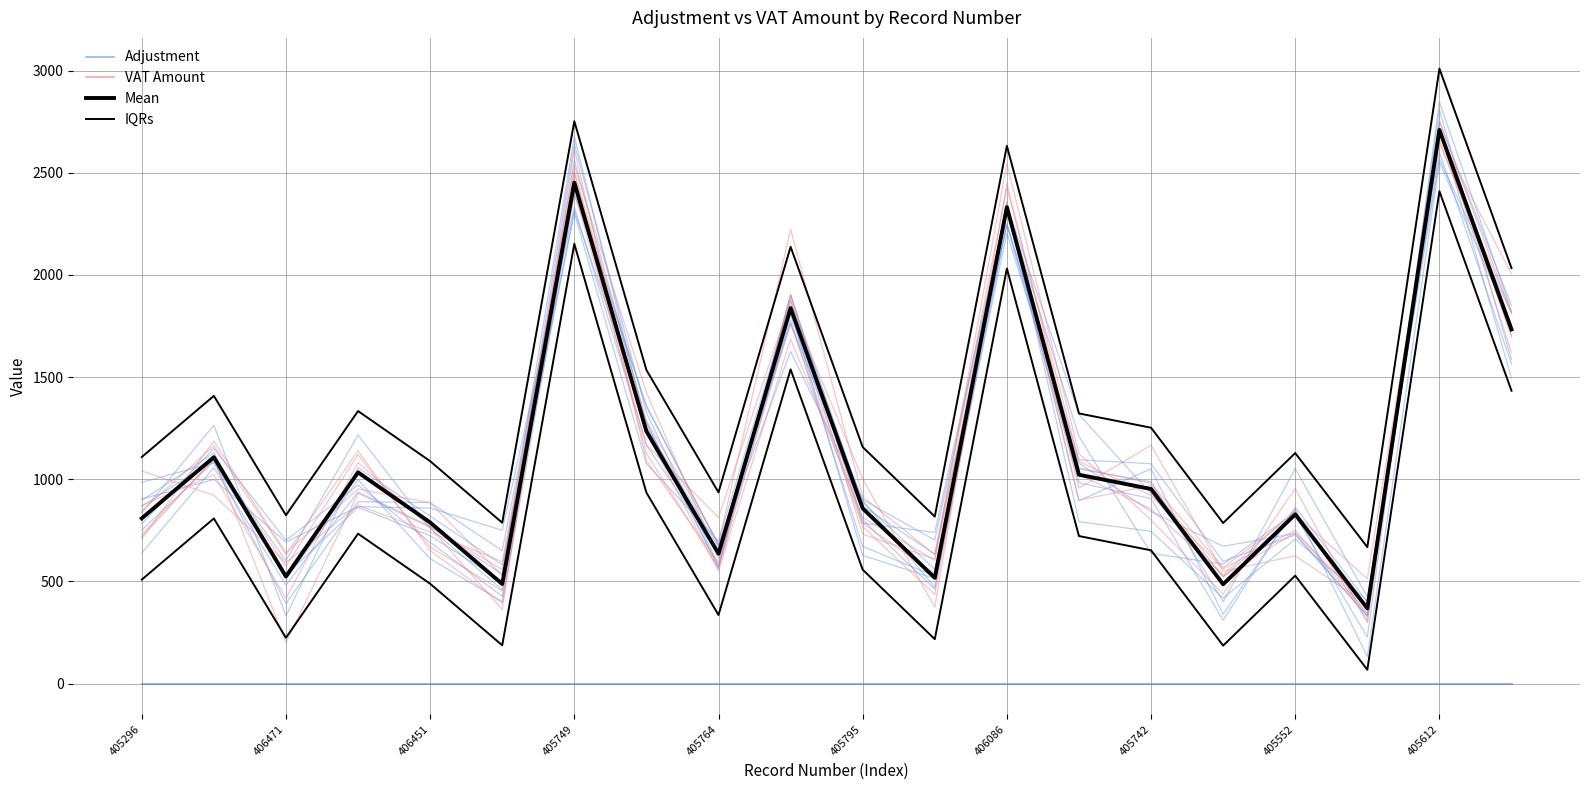

What position from the left is 405742?

15